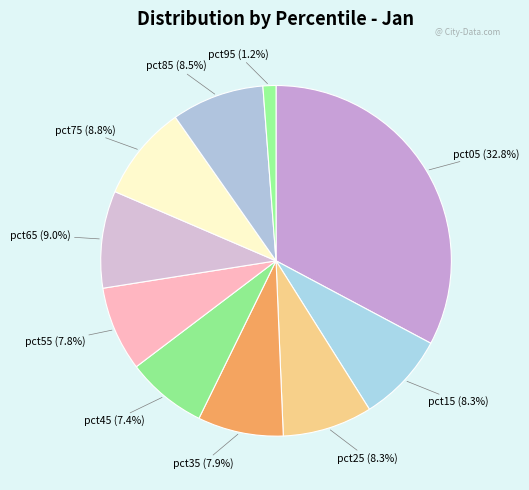

To the nearest percent, what is the combined percentage of pct85 and pct65?

17%